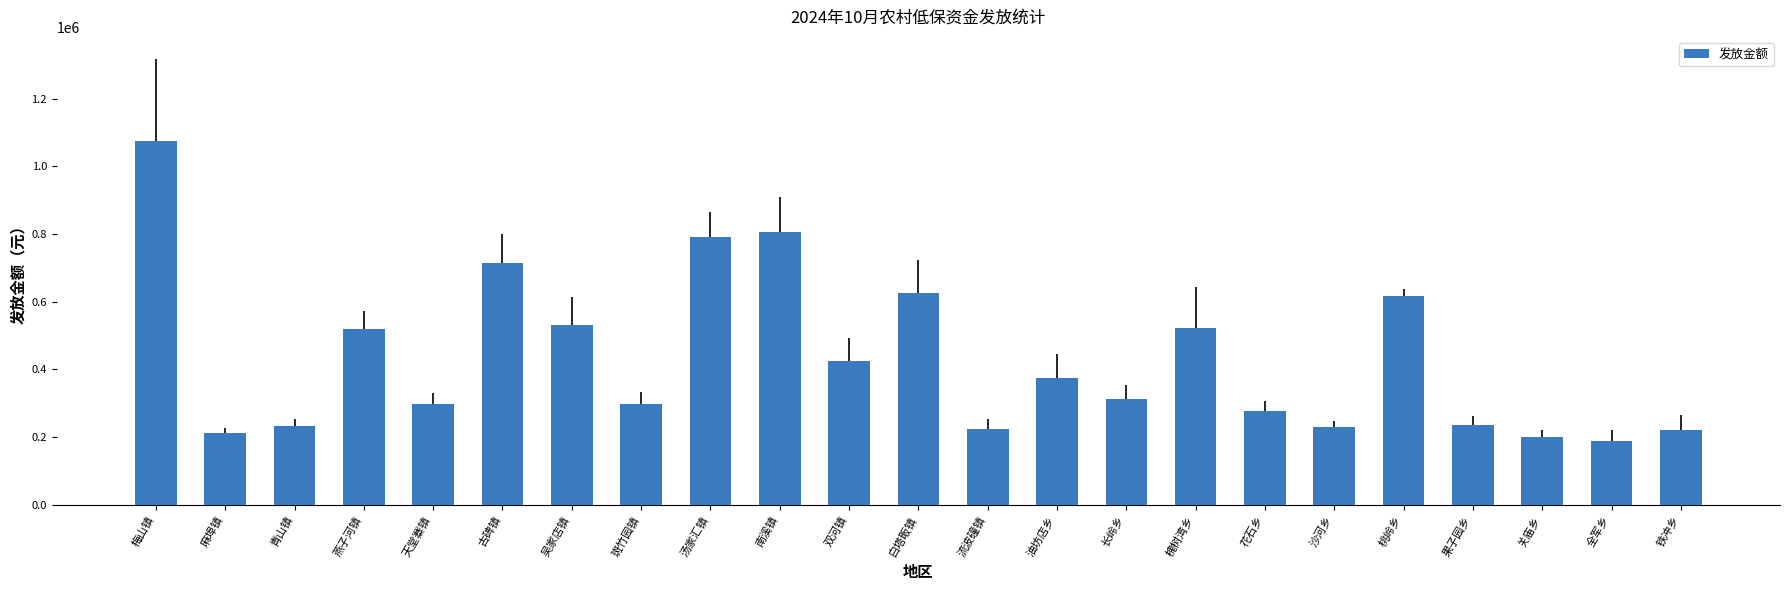

What is the change in value from 花石乡 to 全军乡?

-88520